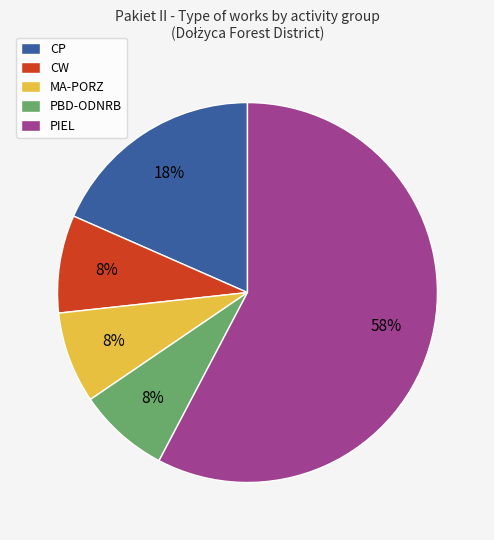

Between CP and PIEL, which is larger?

PIEL